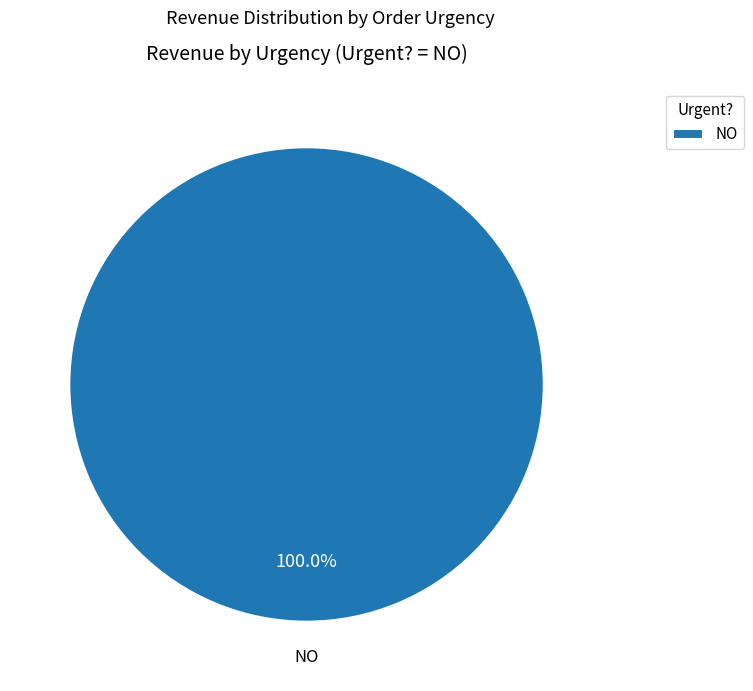

How many slices are in this pie chart?

1